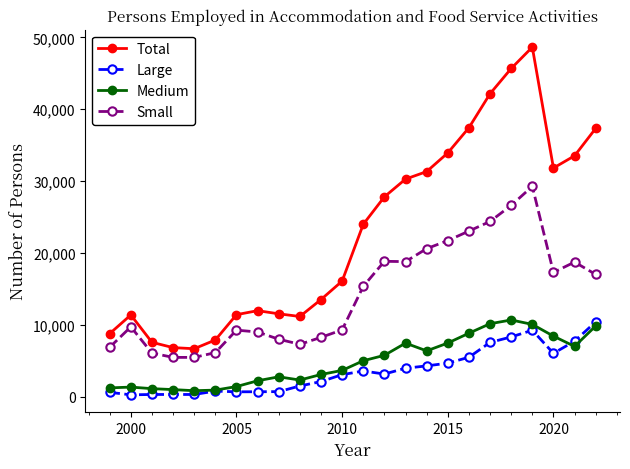

Which series has the largest total across all categories?

Total